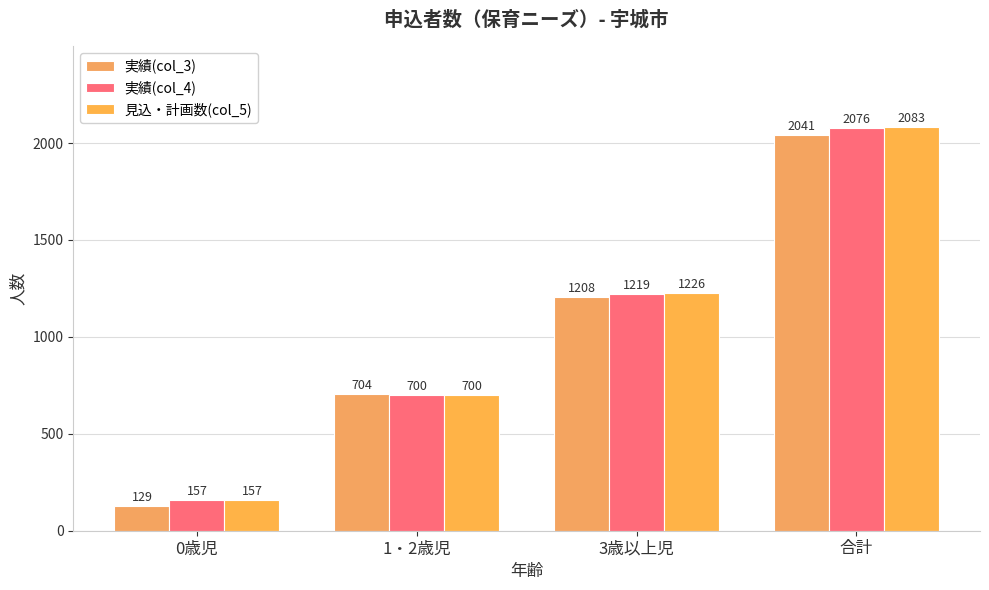

What is the difference between the highest and lowest values at 0歳児?

28